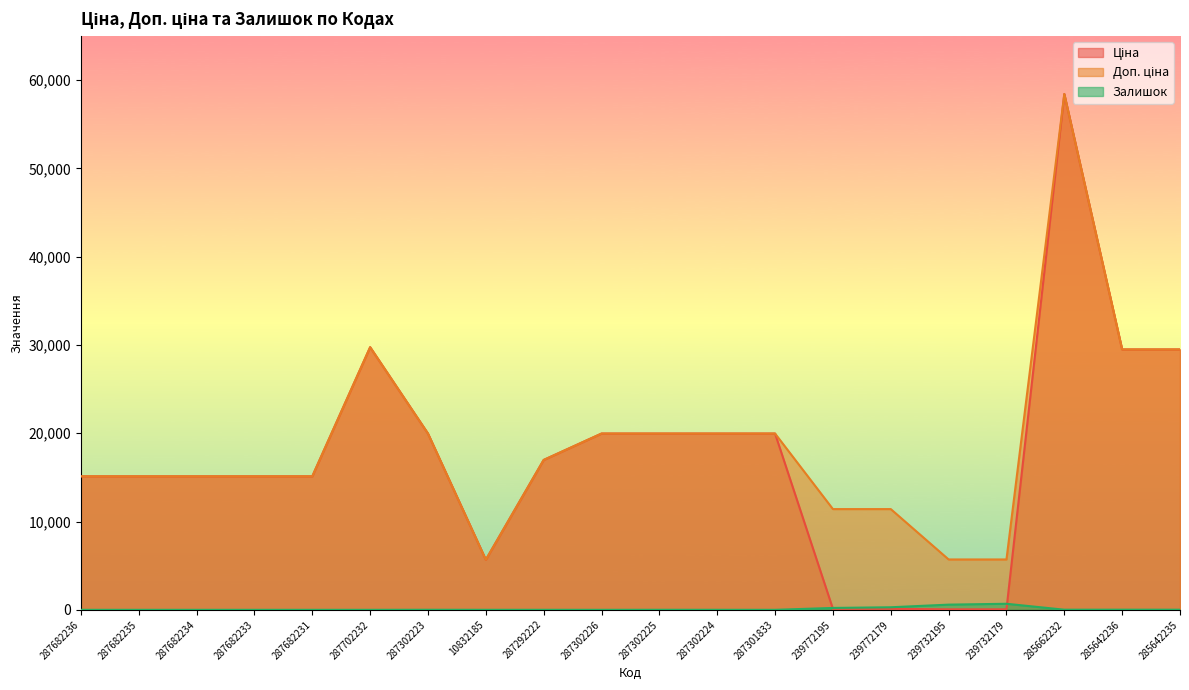

What is the difference between the maximum and minimum values in the Залишок series?

686.0